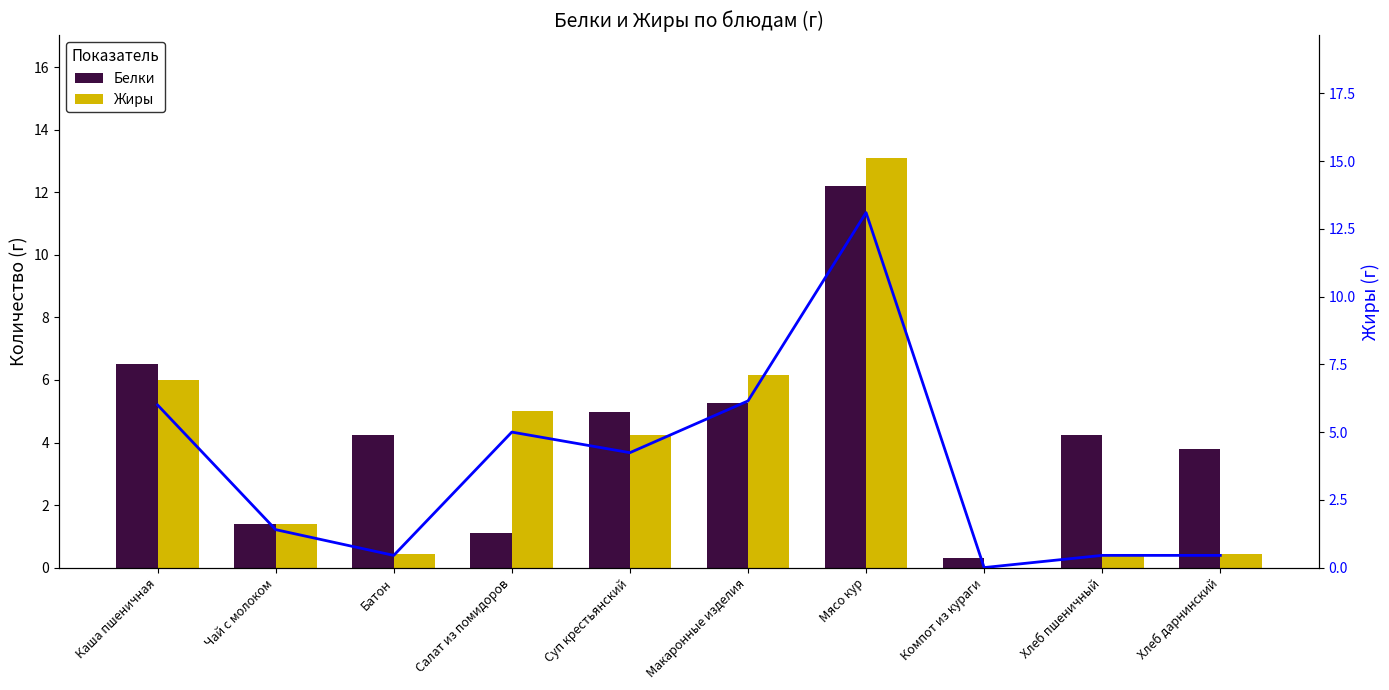

List the series in order of their peak value, highest first.

Жиры, Жиры (линия), Белки